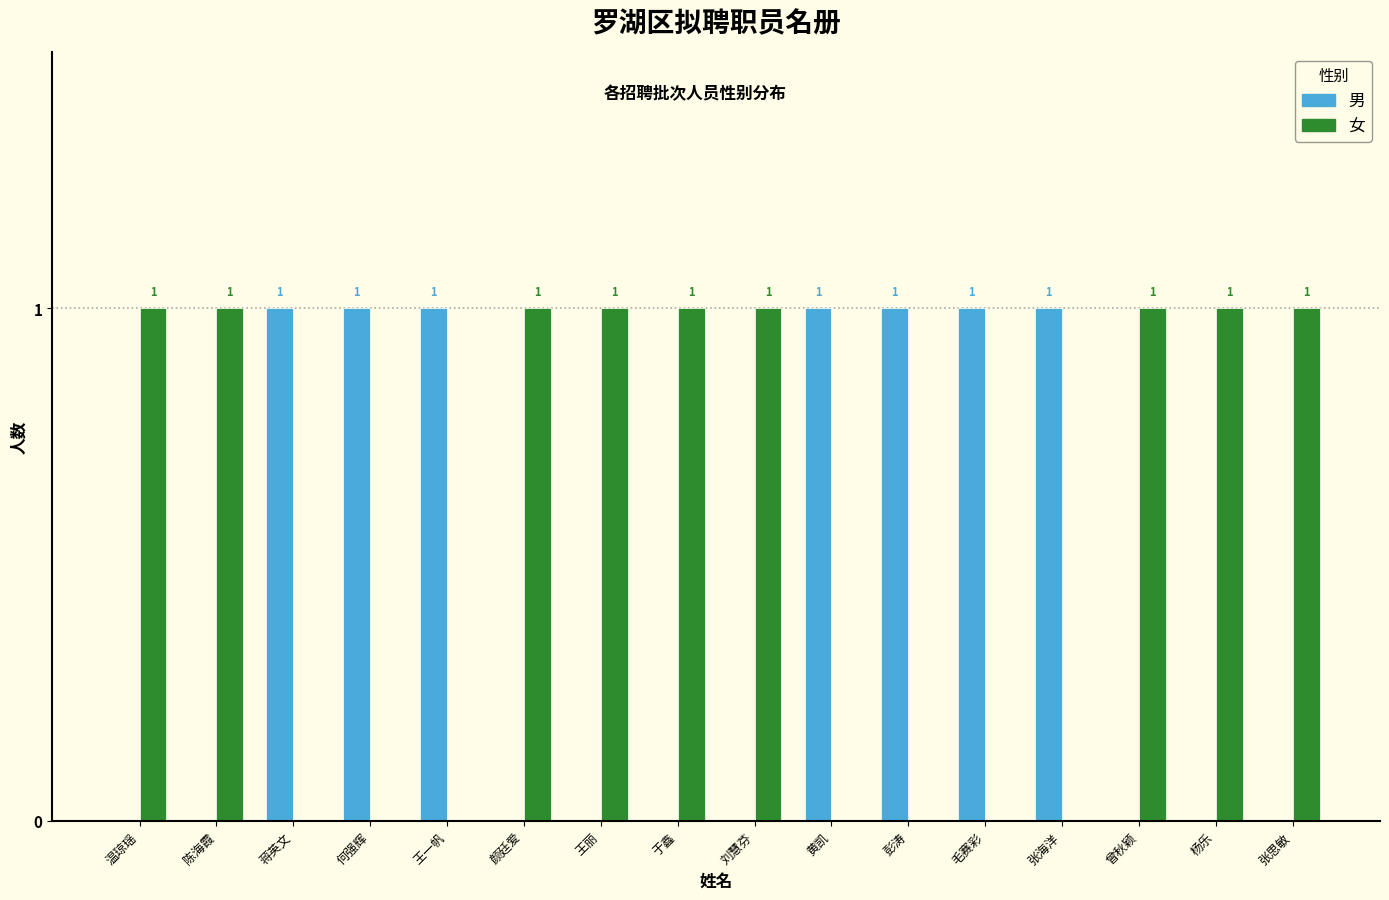

How many categories are shown in the chart?

16